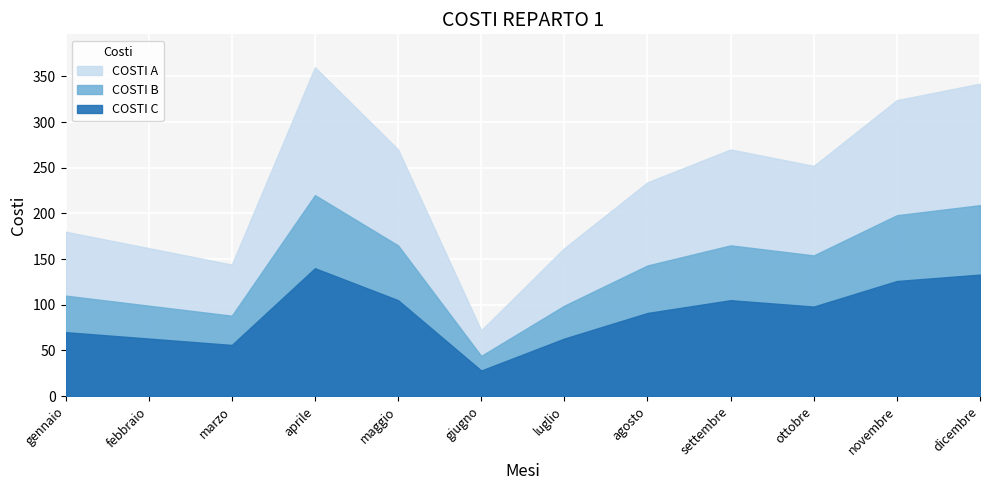

Which series has the largest total across all categories?

COSTI C